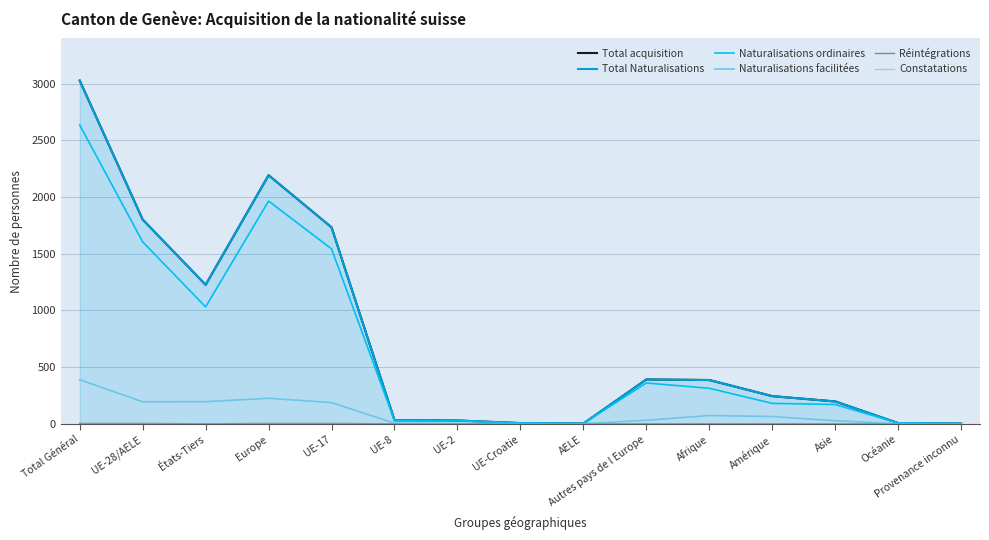

Count the number of categories in the chart.

15